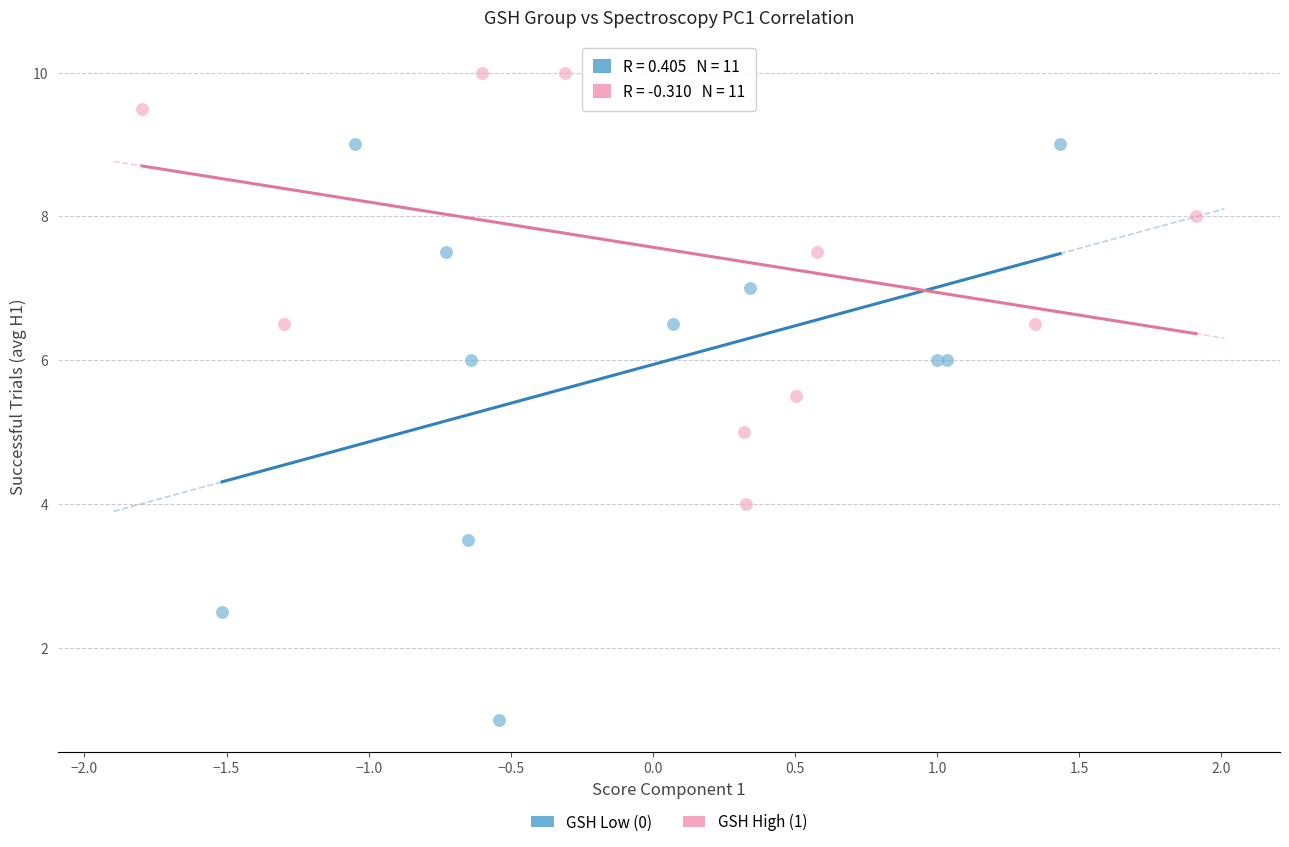

Which series has the widest spread of Y values?

GSH Low (0)